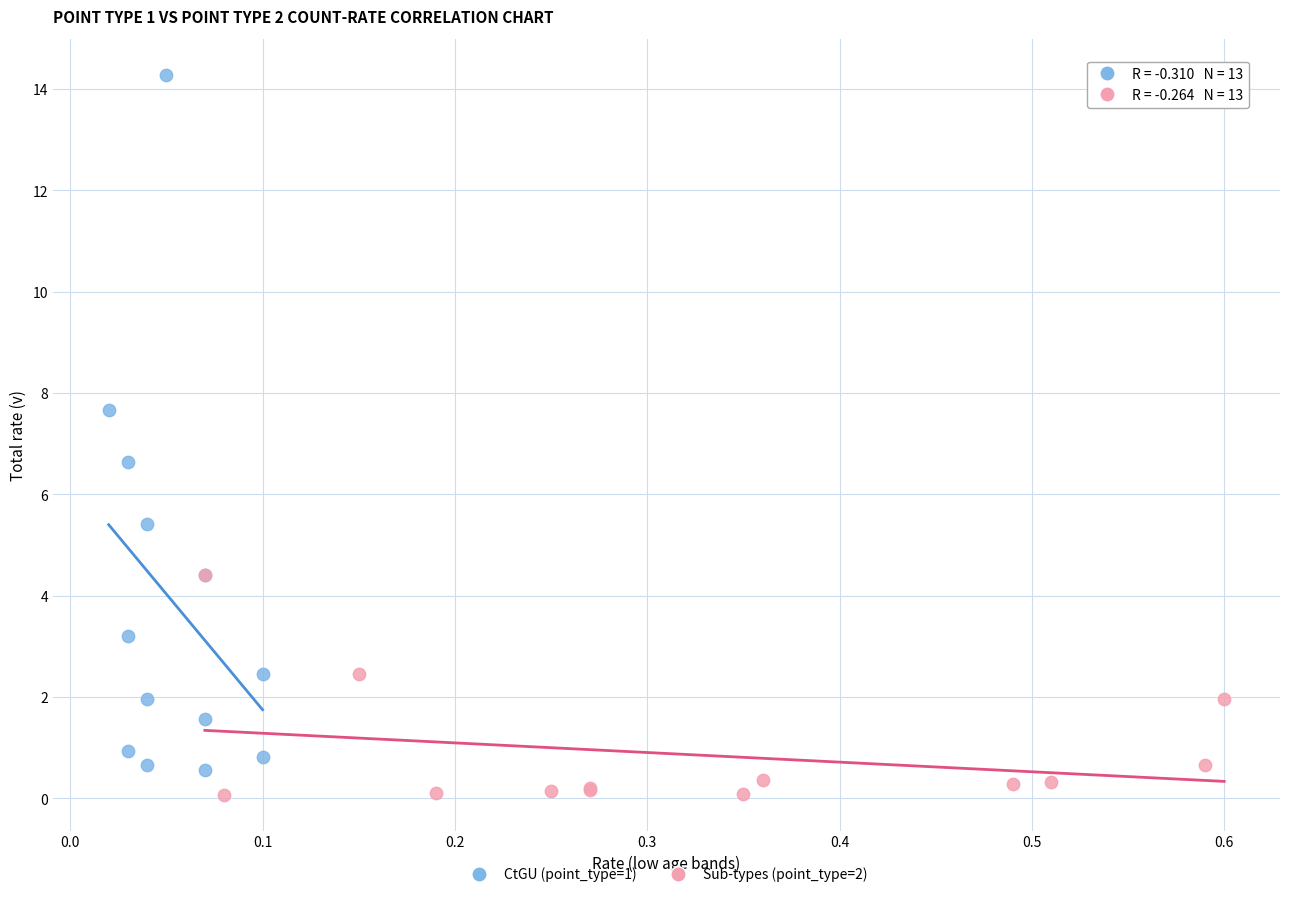

Which series has the widest spread of Y values?

CtGU (point_type=1)